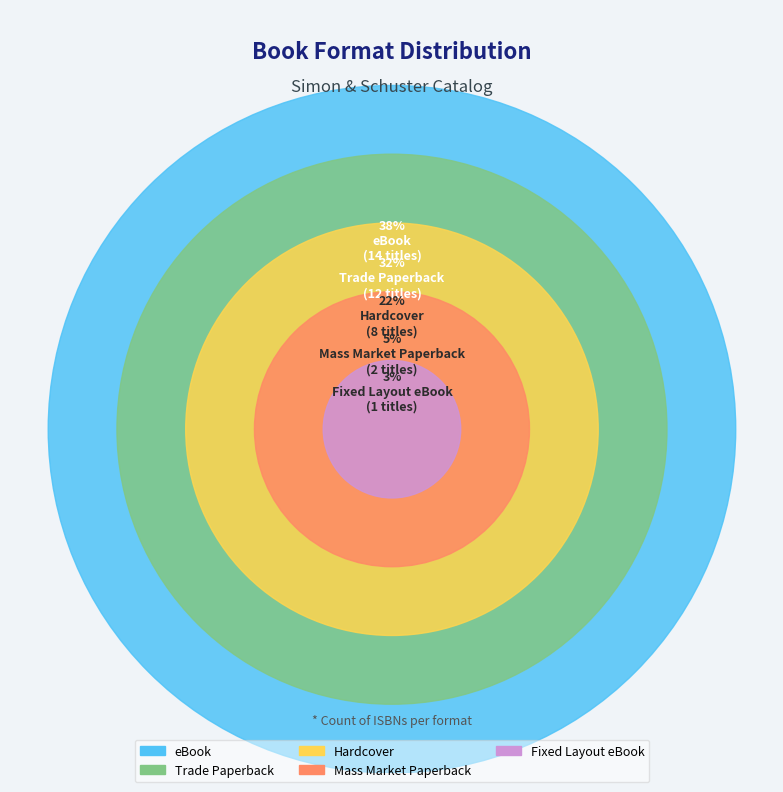

Count the number of slices in the pie.

5